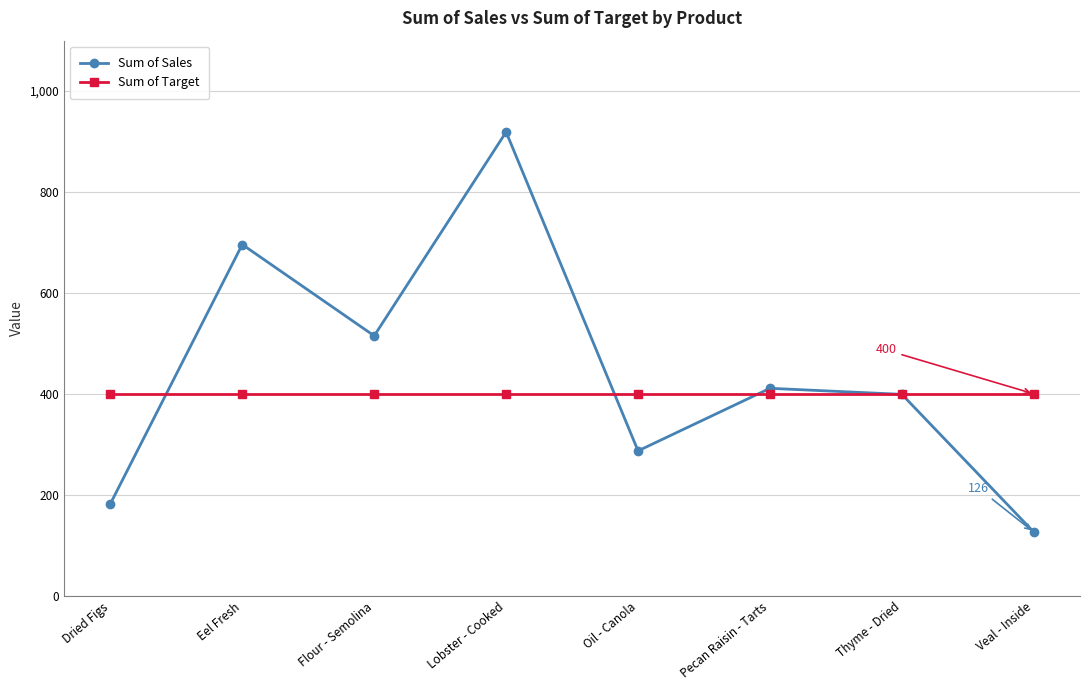

At which category is the sum across all series the highest?

Lobster - Cooked